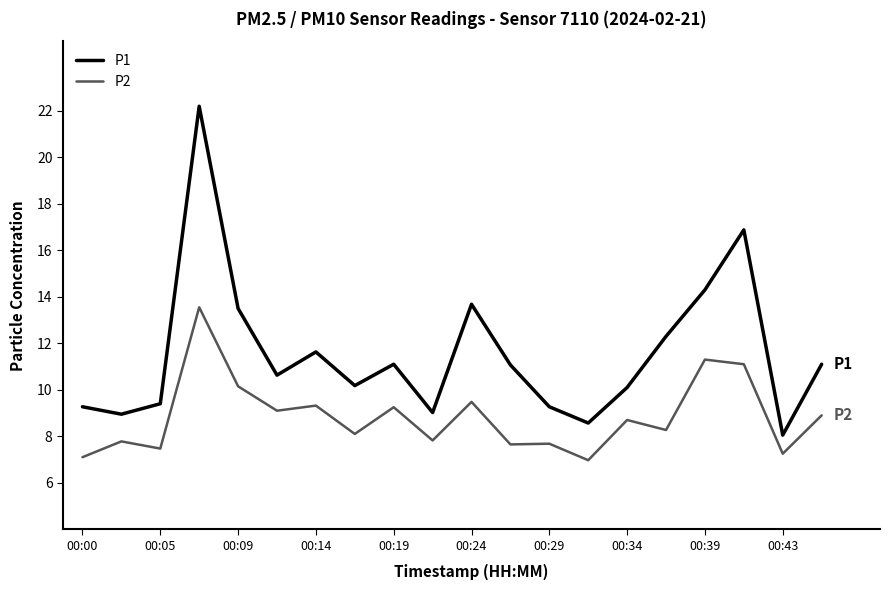

What is the minimum value for P1?

8.1